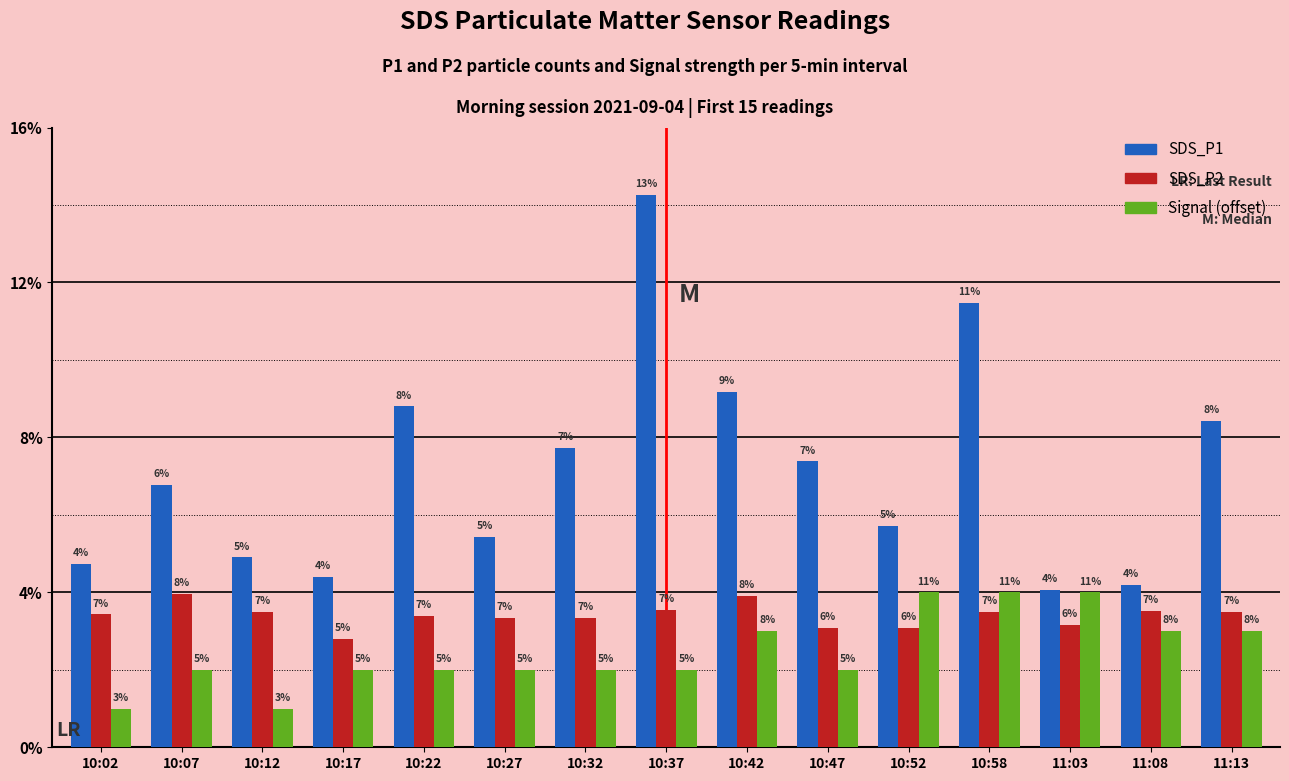

Reading left to right, transcribe all the data shown in this chart.

SDS_P1: 10:02=4.7	10:07=6.8	10:12=4.9	10:17=4.4	10:22=8.8	10:27=5.4	10:32=7.7	10:37=14.2	10:42=9.2	10:47=7.4	10:52=5.7	10:58=11.5	11:03=4.1	11:08=4.2	11:13=8.4
SDS_P2: 10:02=3.4	10:07=4.0	10:12=3.5	10:17=2.8	10:22=3.4	10:27=3.3	10:32=3.3	10:37=3.5	10:42=3.9	10:47=3.1	10:52=3.1	10:58=3.5	11:03=3.1	11:08=3.5	11:13=3.5
Signal (offset): 10:02=1.0	10:07=2.0	10:12=1.0	10:17=2.0	10:22=2.0	10:27=2.0	10:32=2.0	10:37=2.0	10:42=3.0	10:47=2.0	10:52=4.0	10:58=4.0	11:03=4.0	11:08=3.0	11:13=3.0